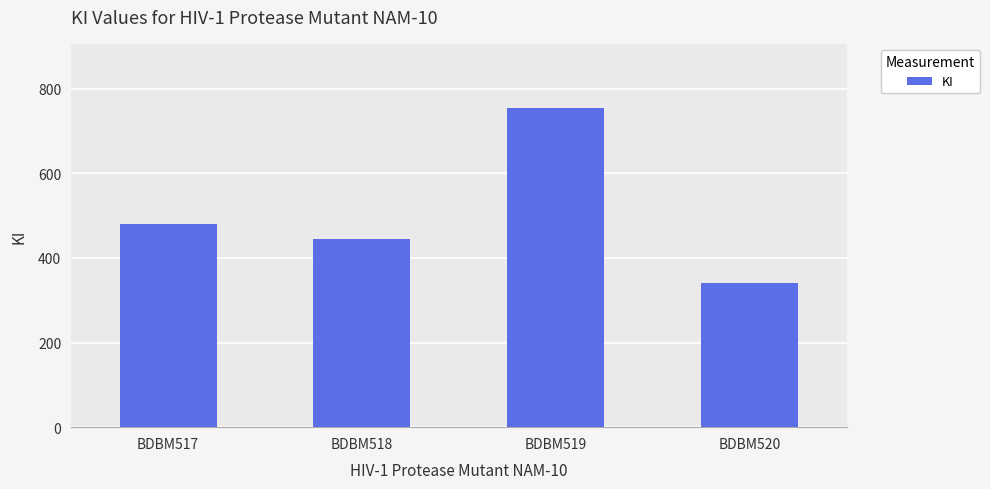

How many categories are shown in the chart?

4